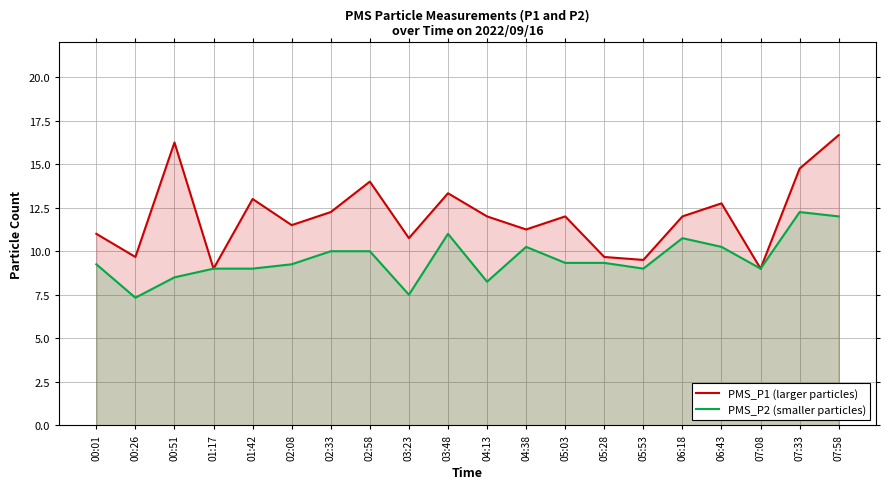

What is the smallest value displayed?

7.3